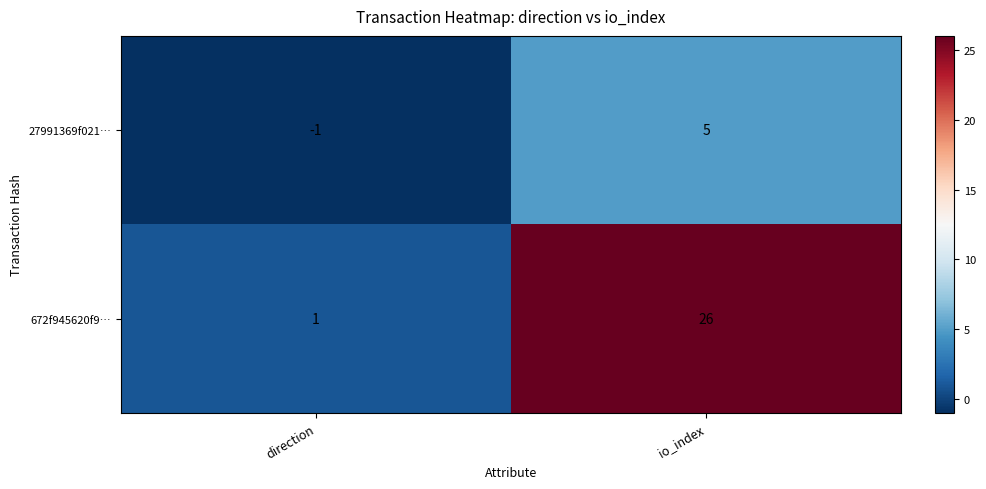

True or false: 672f945620f9… has a value of 26 at io_index.

True